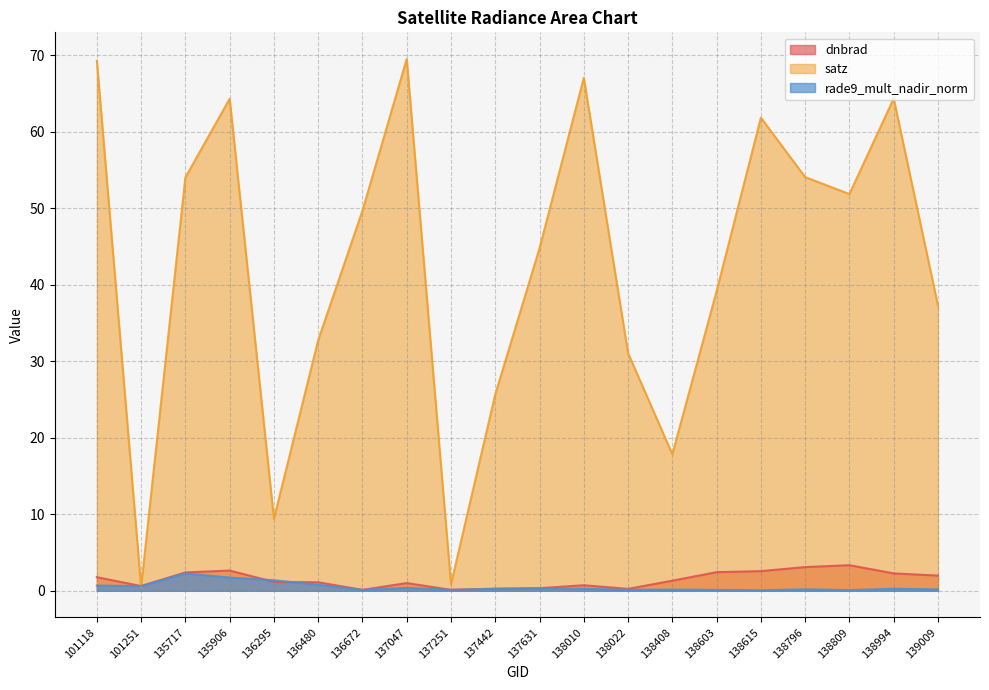

What are all the series names shown in the legend?

dnbrad, satz, rade9_mult_nadir_norm